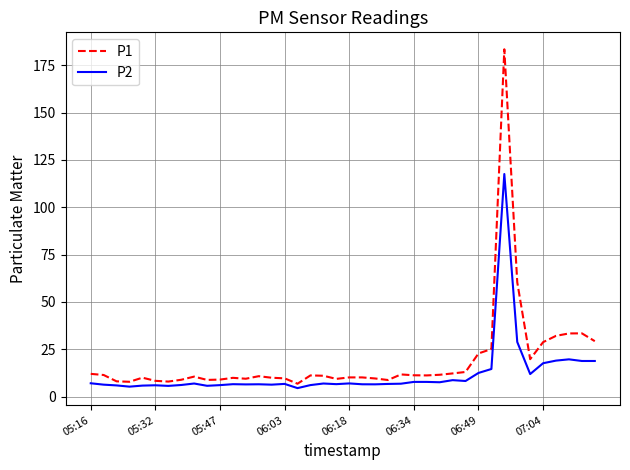

List the series in order of their peak value, lowest first.

P2, P1